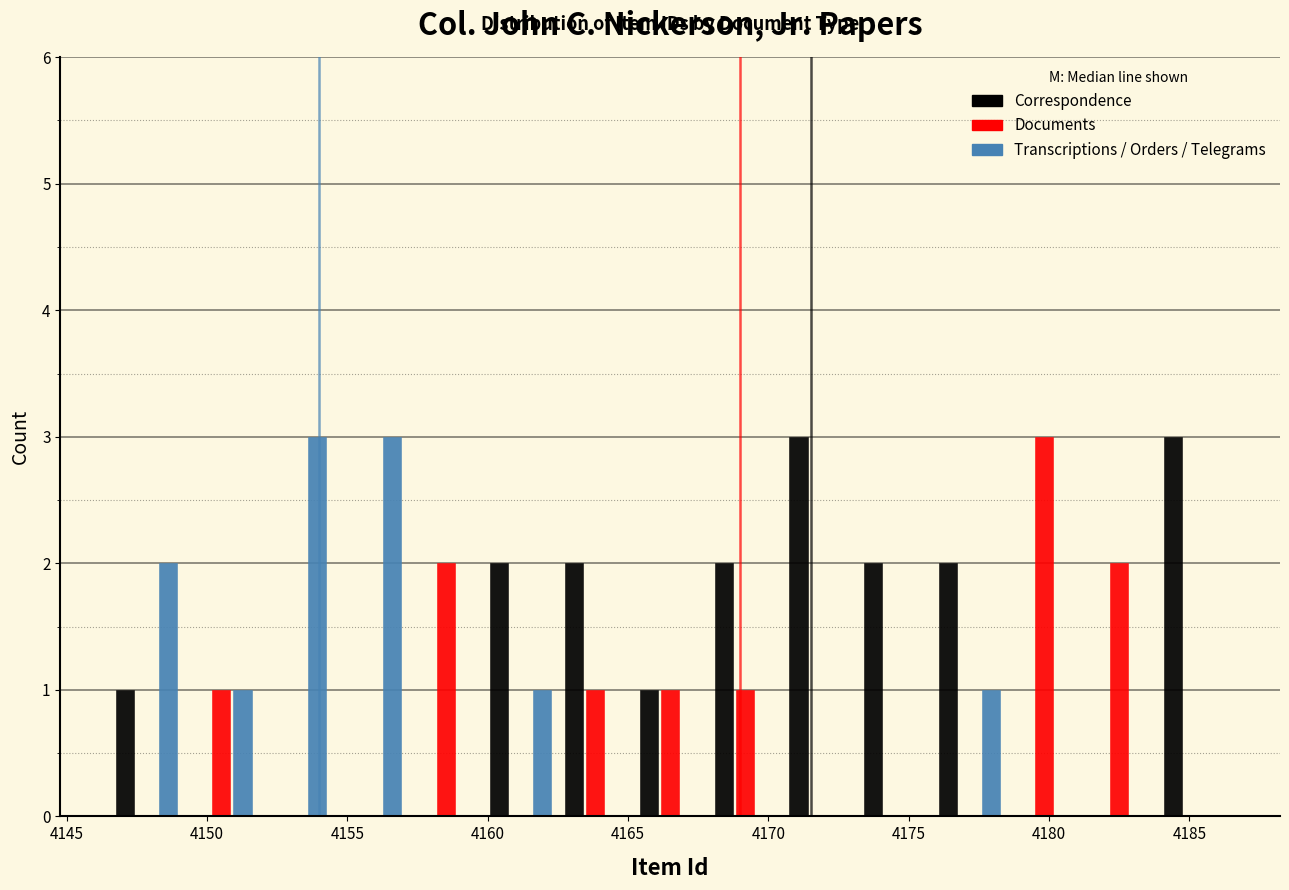

In the Documents series, which range on the x-axis has the tallest bar?

4178.5 to 4181.0